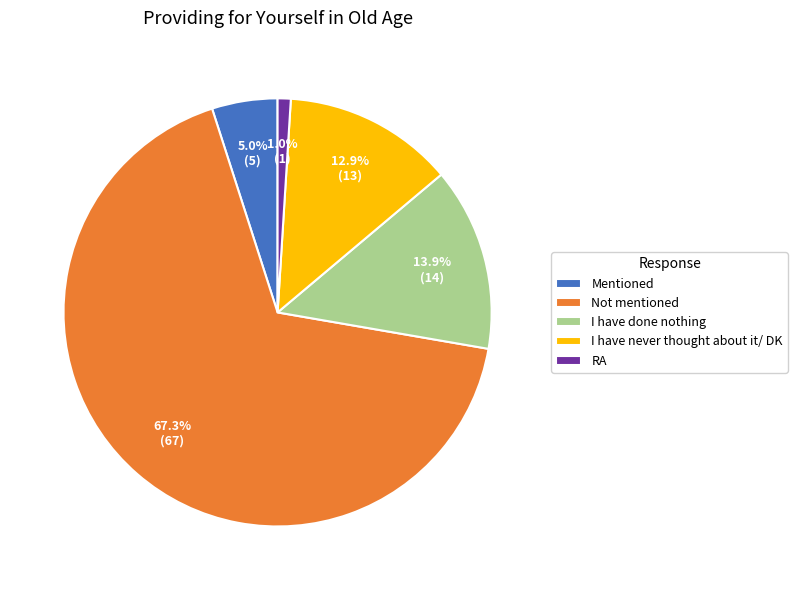

Approximately how many times larger is the value at I have done nothing compared to I have never thought about it/ DK?

1.1